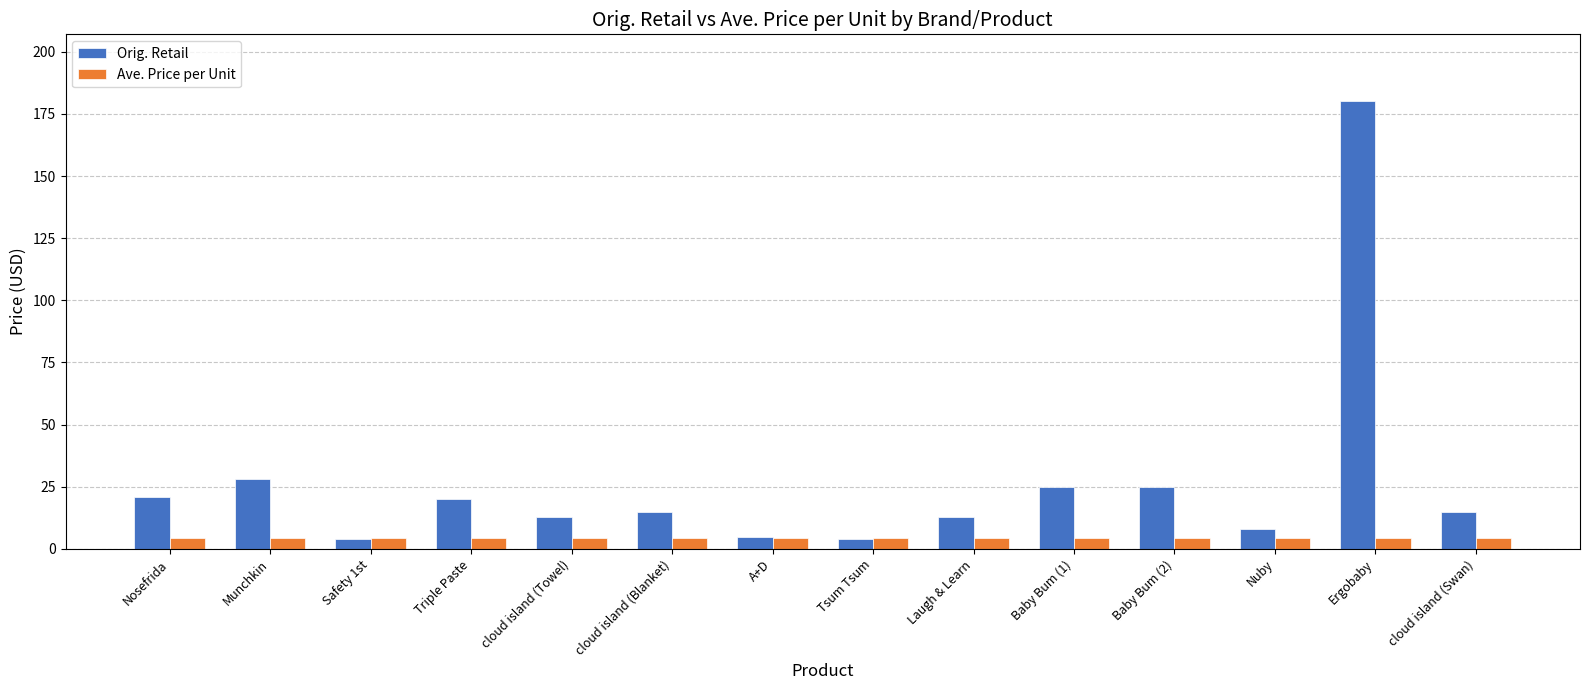

Are the bars grouped side by side (vs. stacked)?

Yes